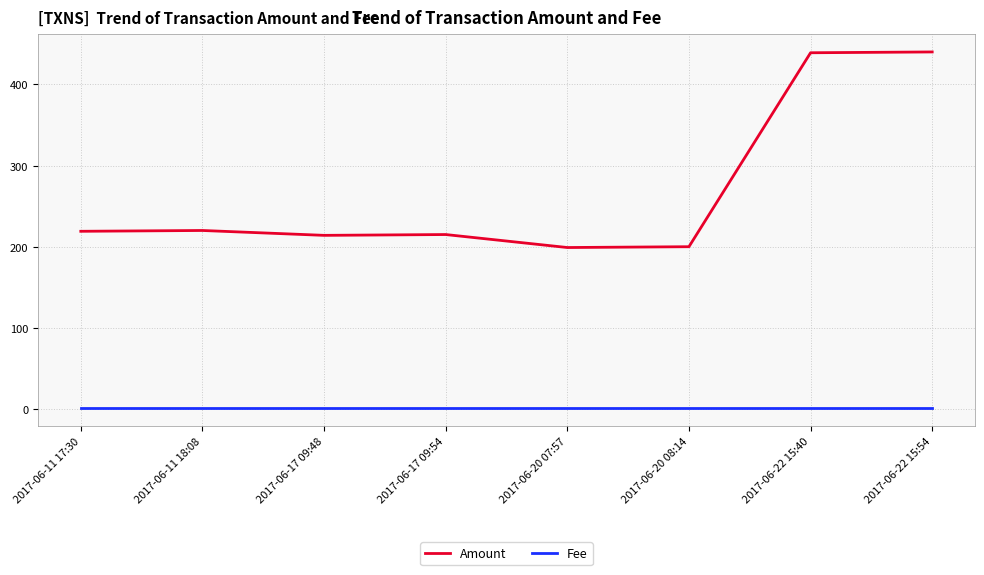

Which series has the largest range (max minus min)?

Amount